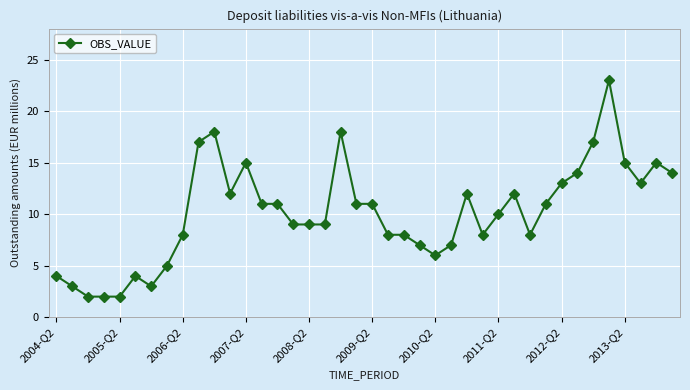

What is the maximum value shown in the chart?

23